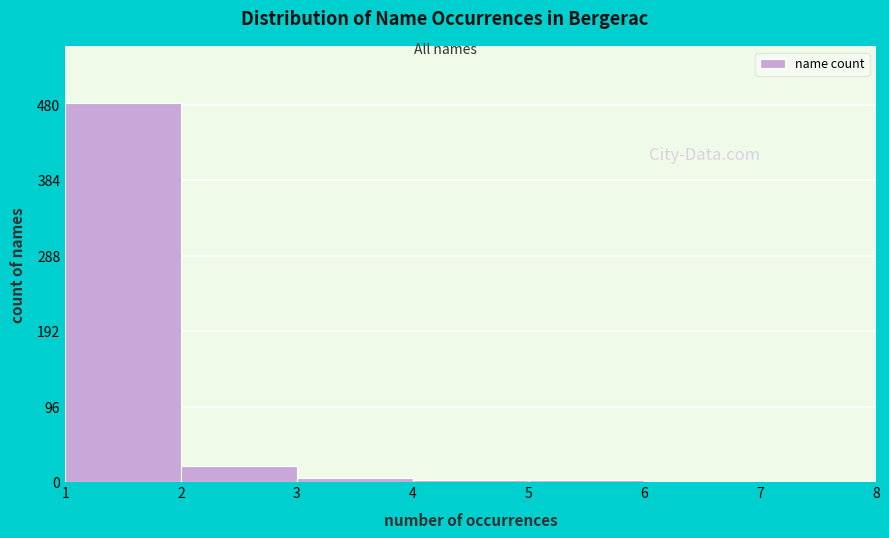

Which range on the x-axis has the tallest bar?

1 to 2